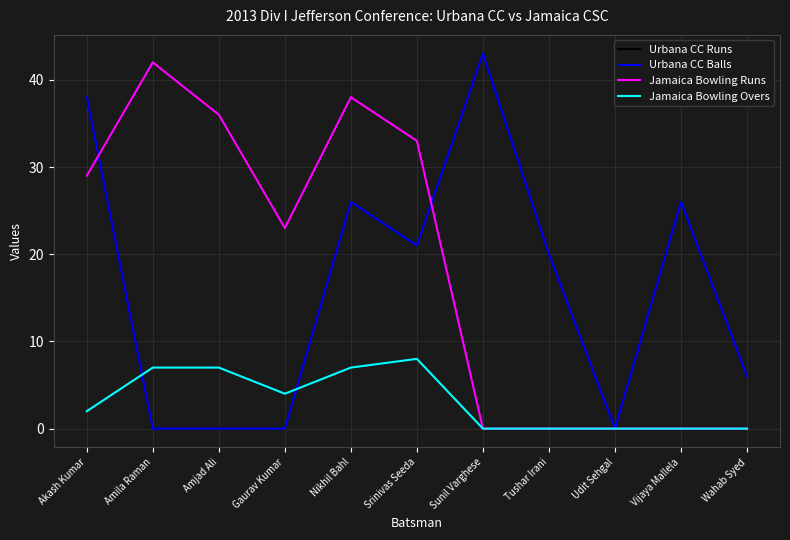

What is the label of the 11th point from the right?

Akash Kumar